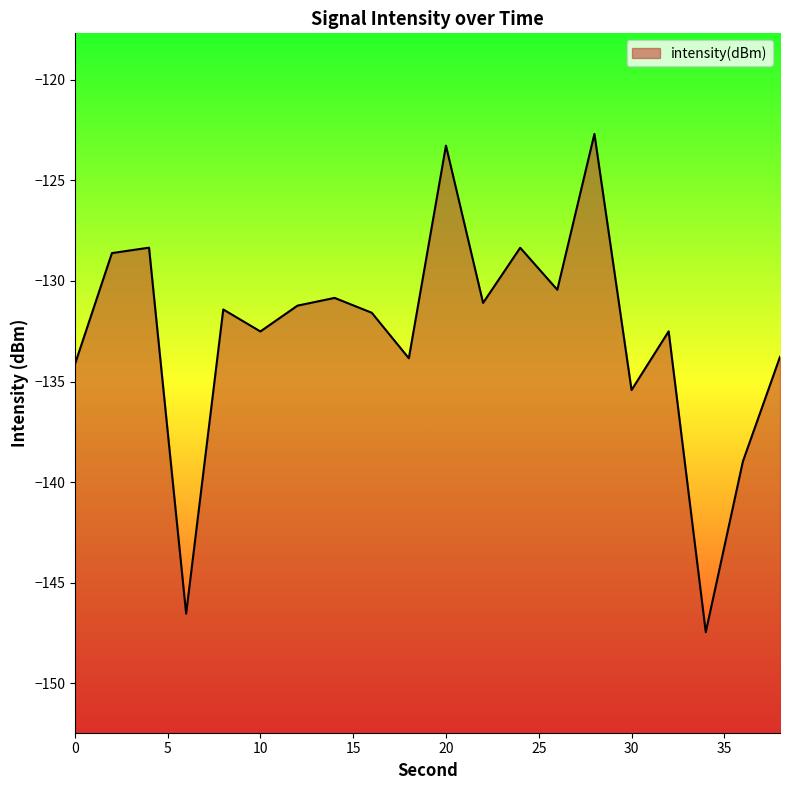

The chart shows a value of -122.7 at 28. True or false?

True